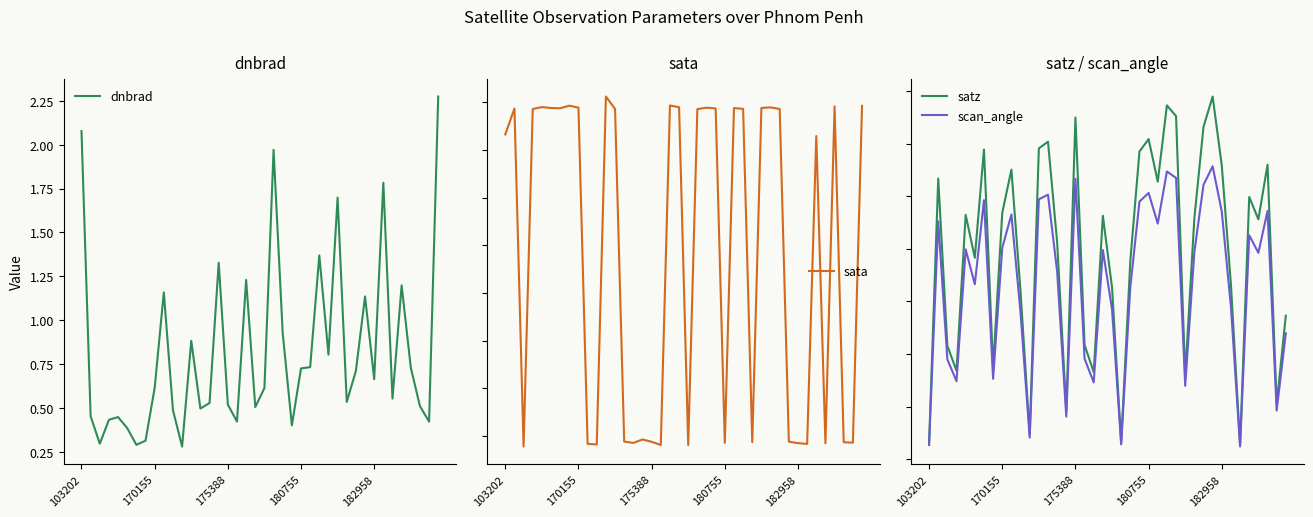

What are all the series names shown in the legend?

dnbrad, sata, satz, scan_angle